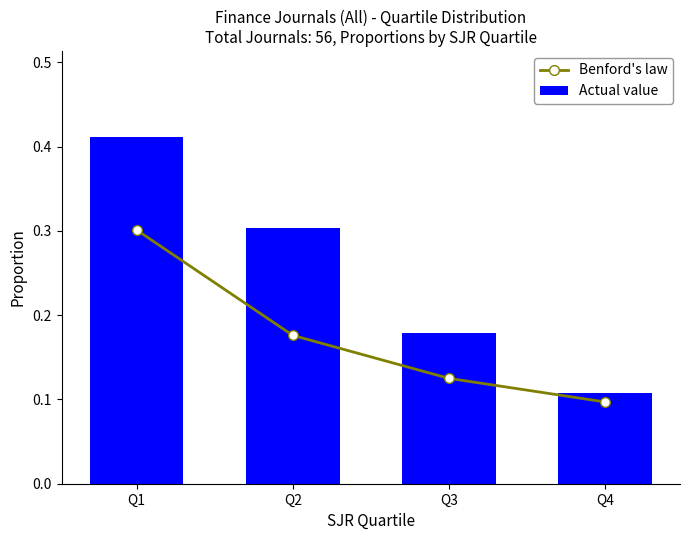

What is the value of the Benford's law bar at the 1st from the left?

0.3